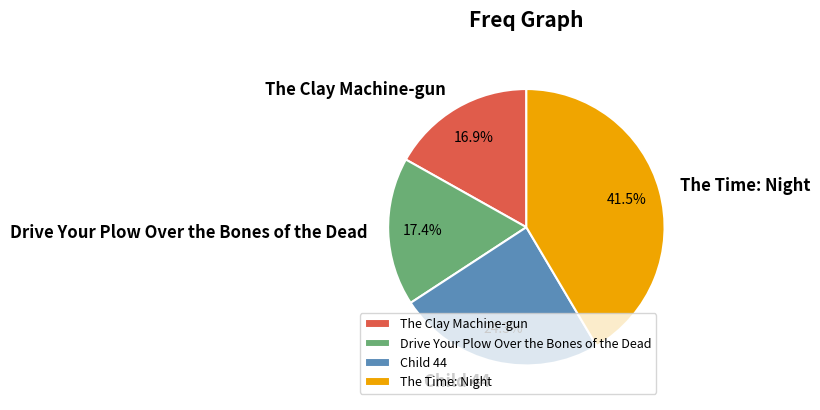

Between Child 44 and The Time: Night, which is larger?

The Time: Night